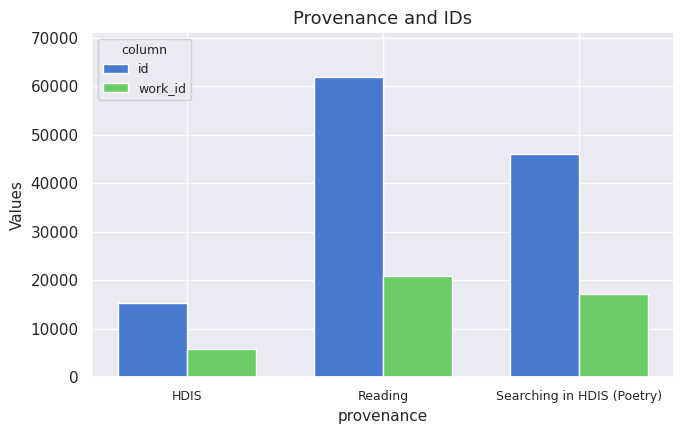

What is the spread (max minus min) of values at Searching in HDIS (Poetry)?

28750